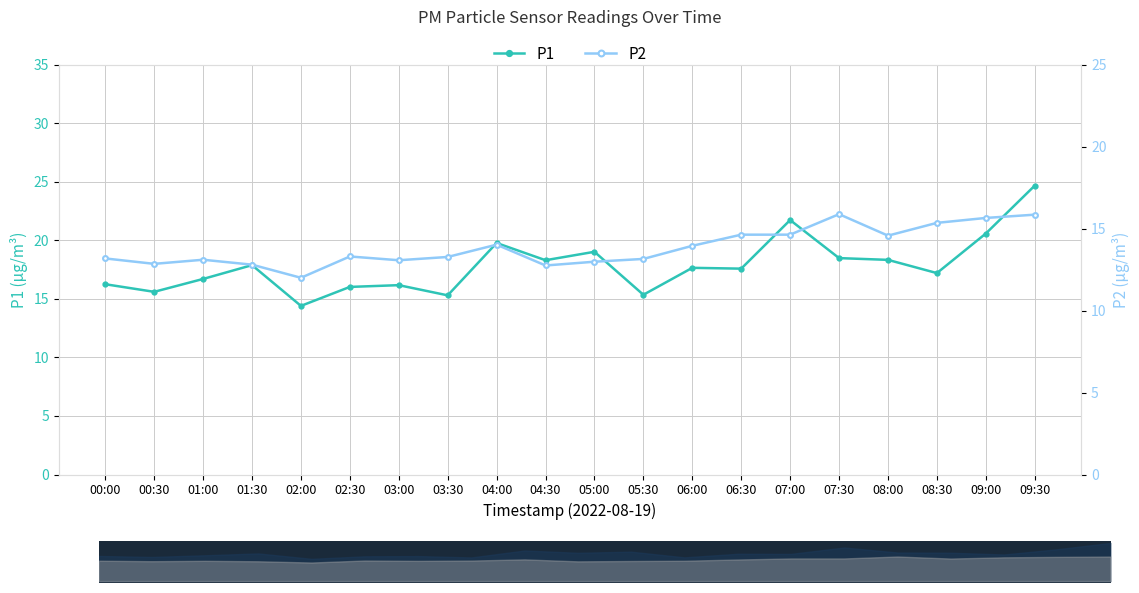

What is the minimum value for P2?

12.0